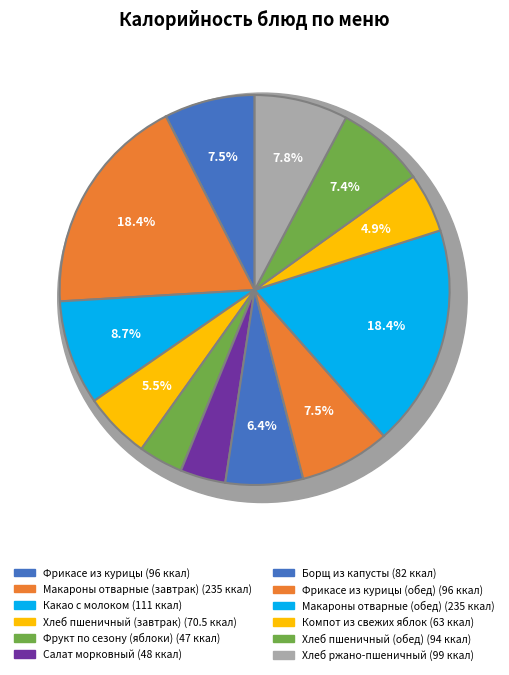

Does Фрукт по сезону (яблоки) account for over 50% of the chart?

No